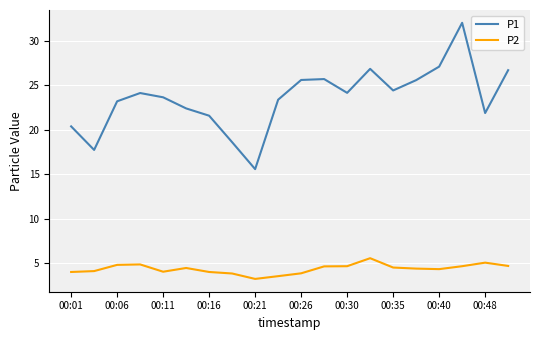

What is the minimum value for P2?

3.2